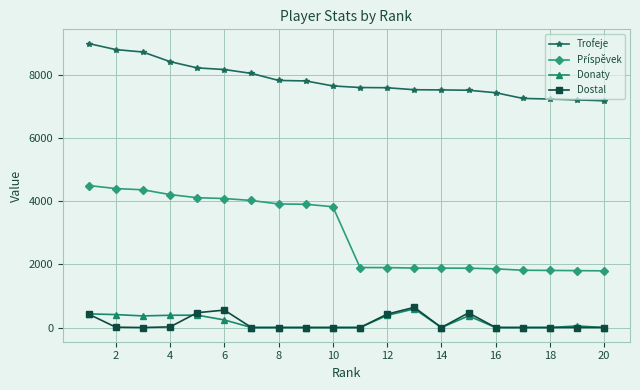

What is the difference between the maximum and minimum values in the Trofeje series?

1815